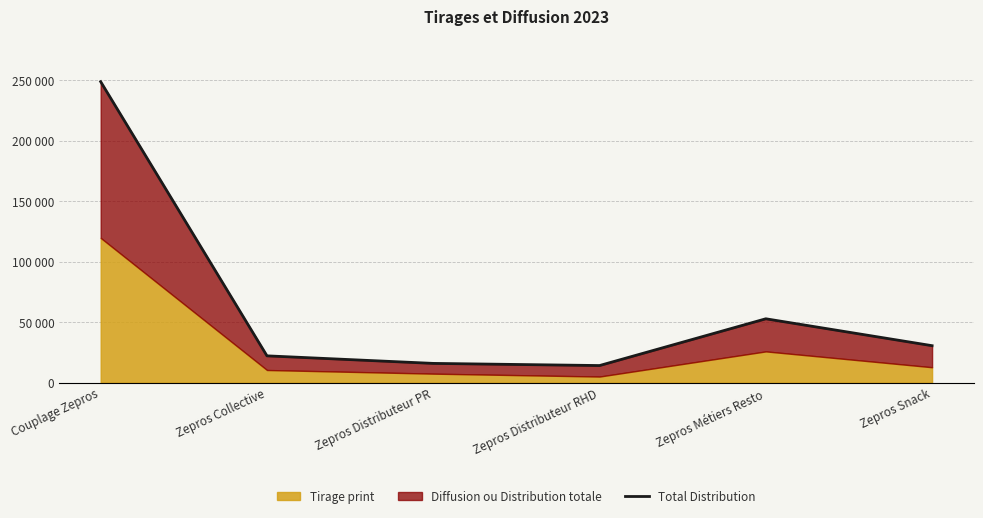

How many points are higher than both their immediate neighbors (excluding endpoints)?

1